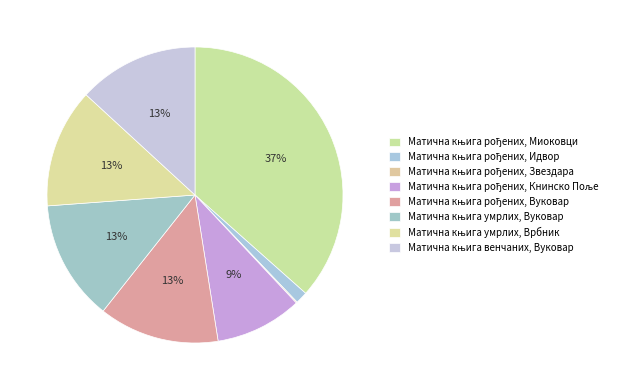

What is the smallest slice in the pie chart?

Матична књига рођених (Звездара)